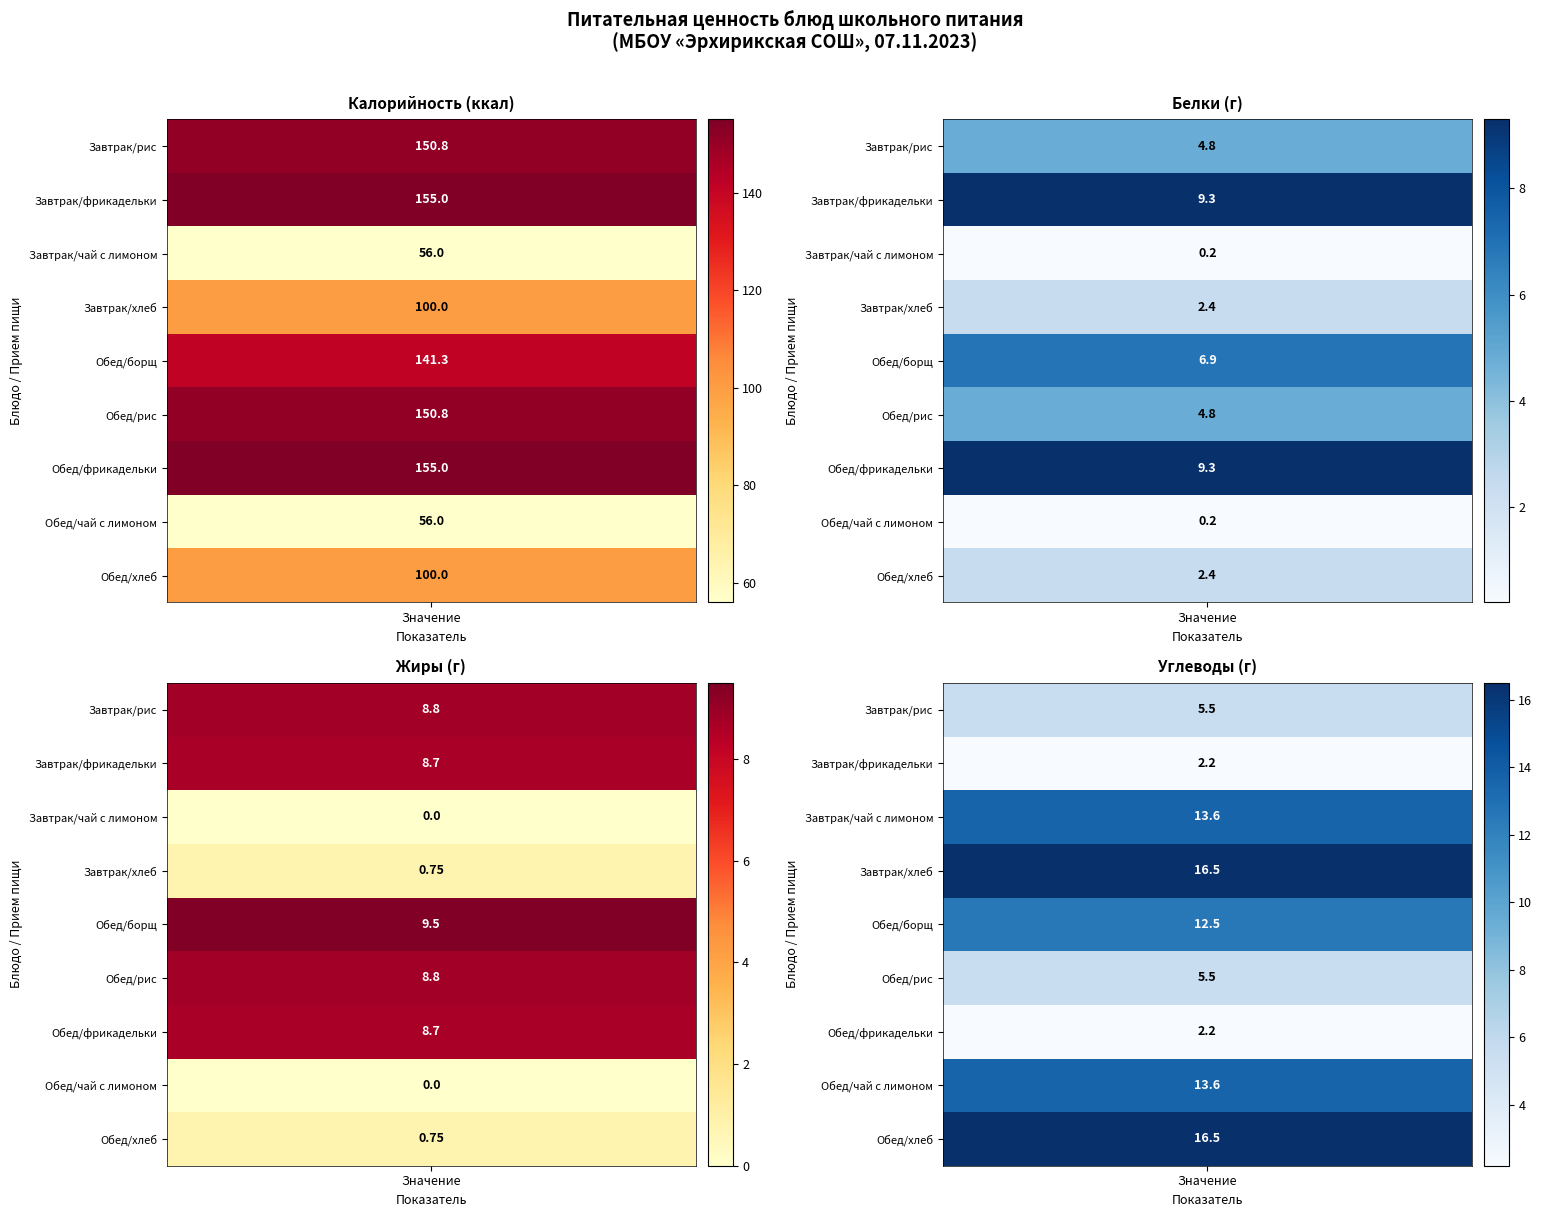

Which series changed the most between 0 and 1?

Белки